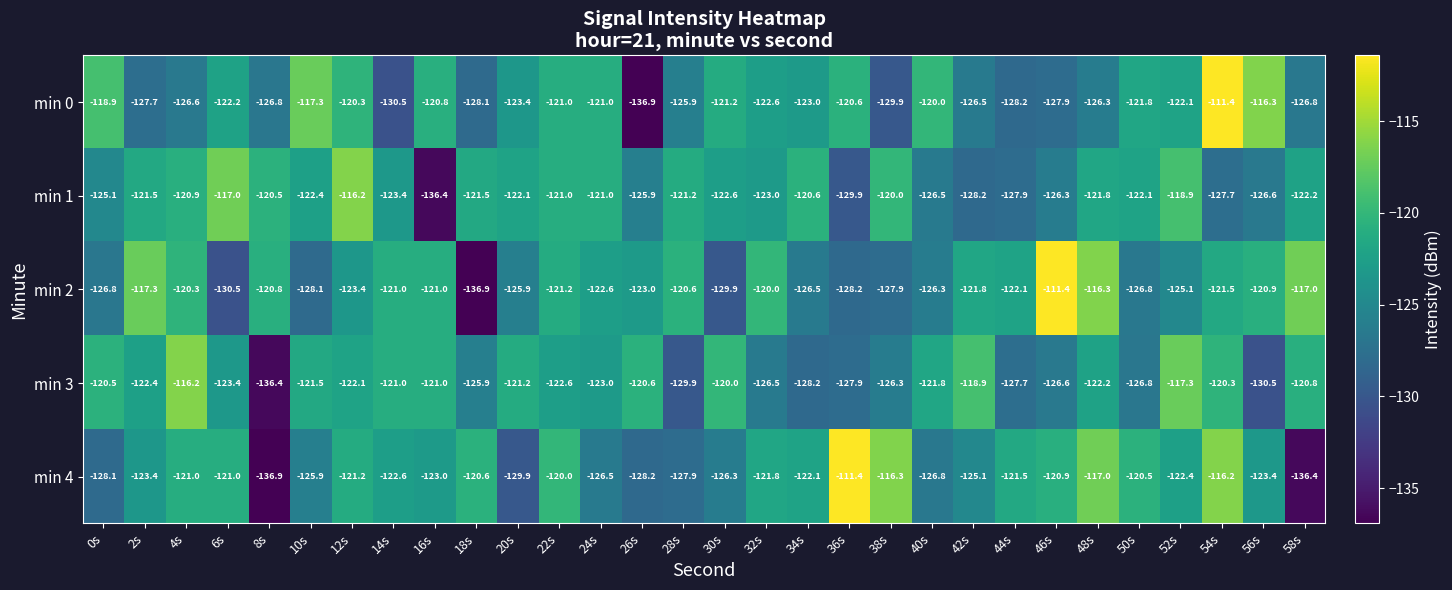

Is it true that min 4 equals -129.9 at 20s?

True